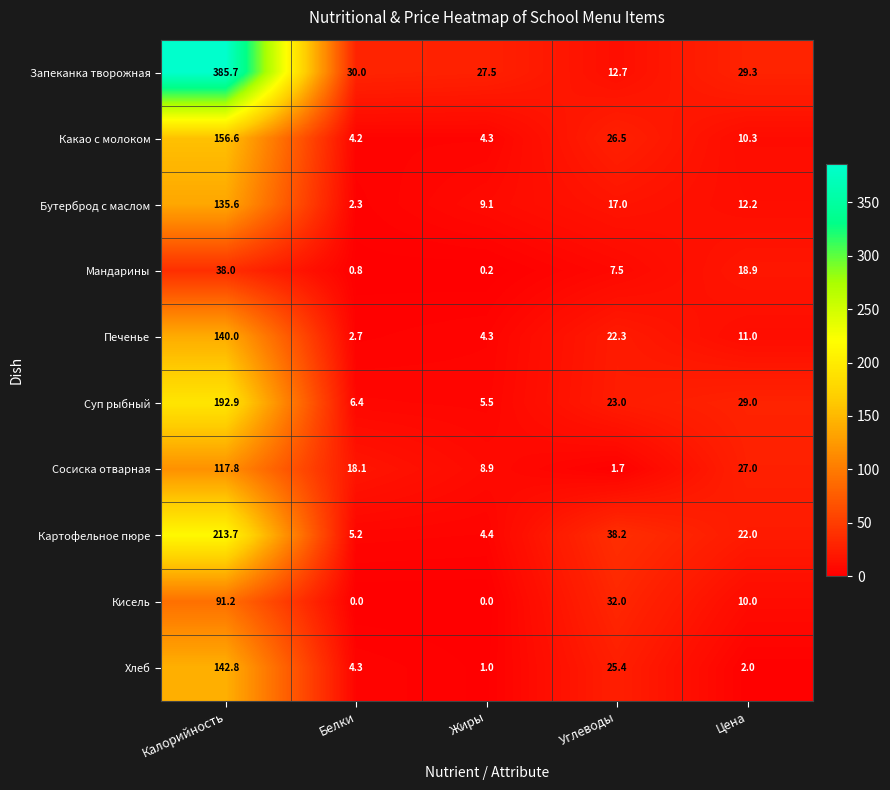

What is the difference between the maximum and minimum values in the Картофельное пюре series?

209.3